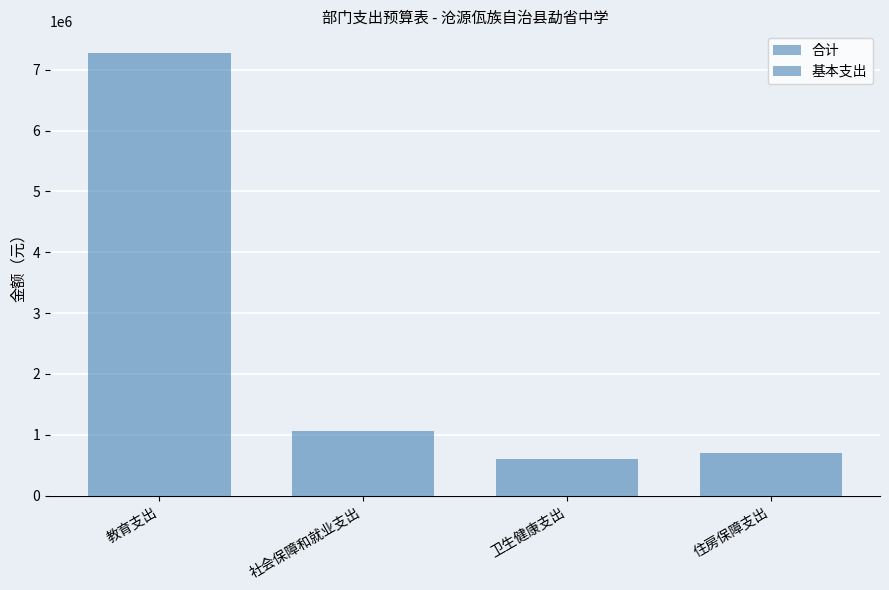

How many values in the 基本支出 series exceed 1055463?

2